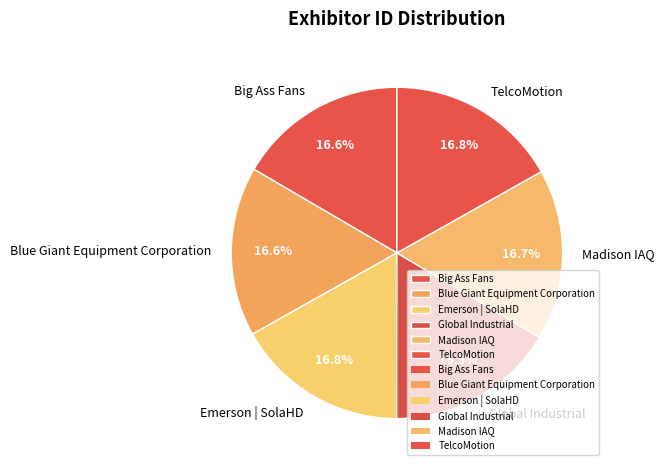

What percentage do Big Ass Fans and Global Industrial together represent?

33.1%